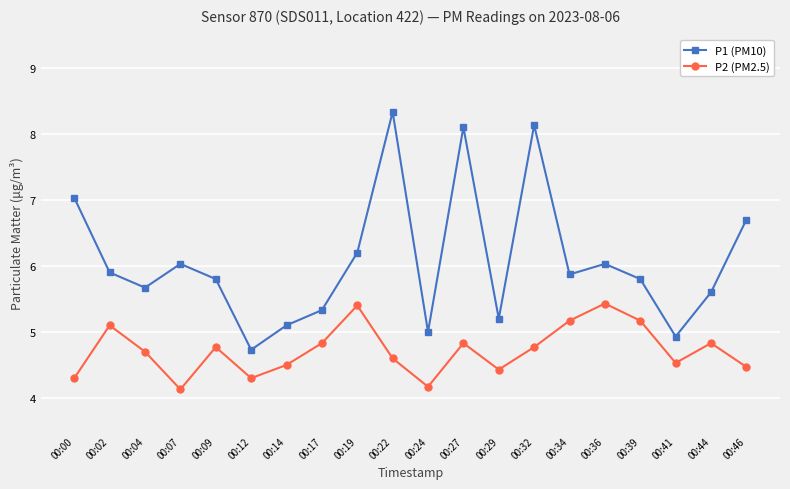

What is the total value across all series at 00:46?

11.2